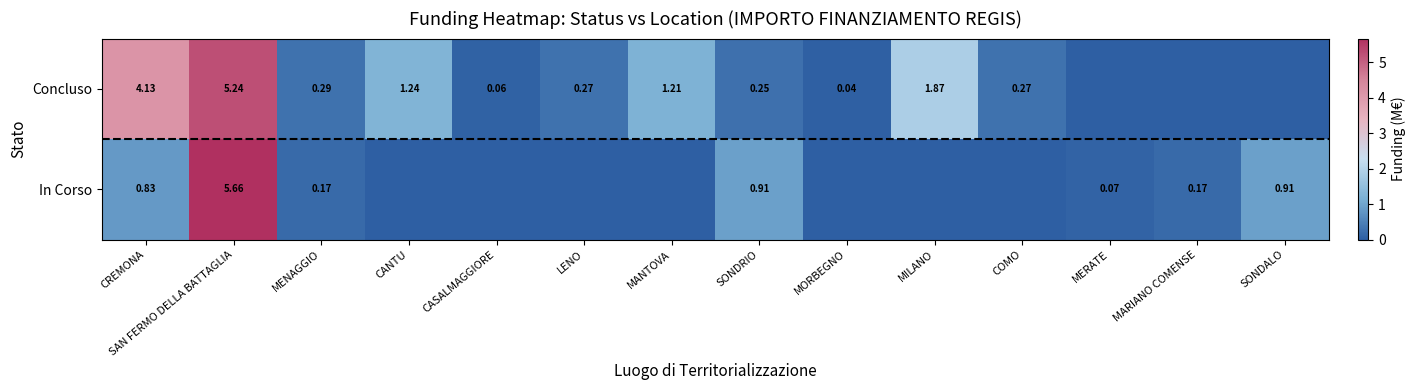

What is the average value of the Concluso series?

1.1